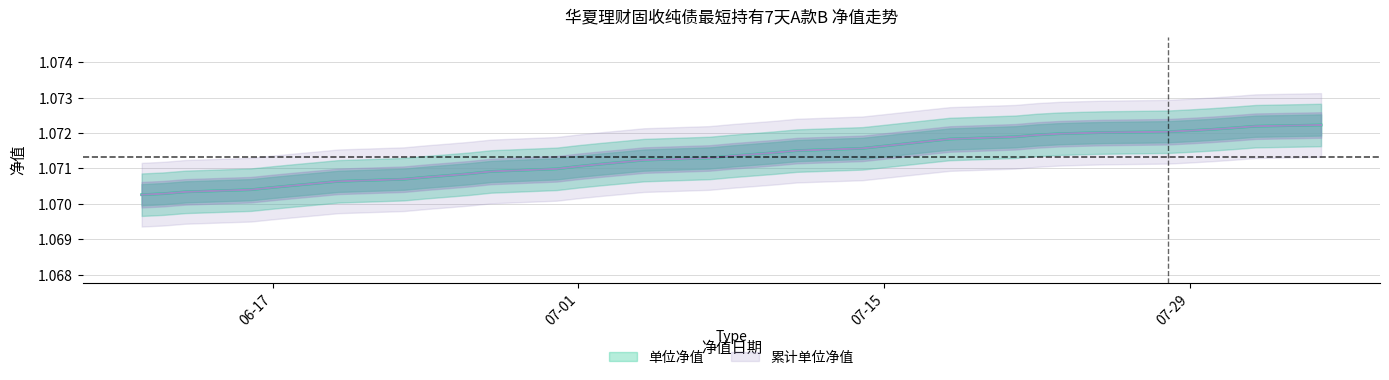

Does the chart have visible grid lines?

Yes